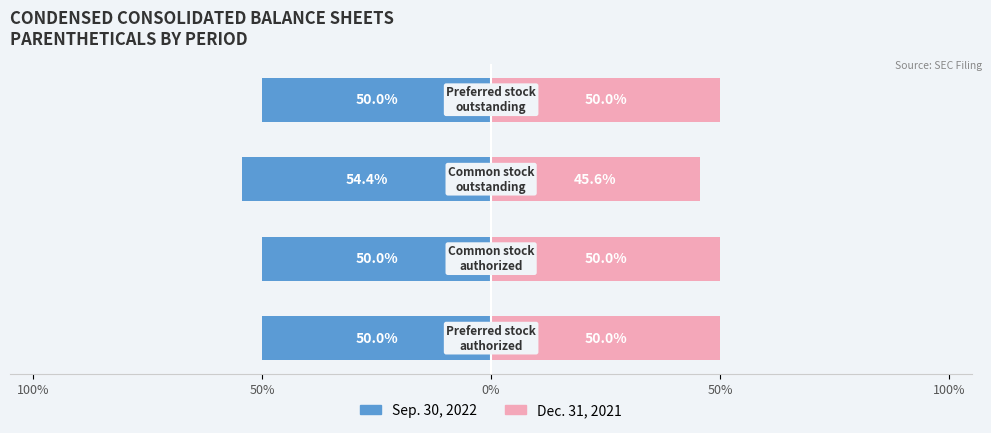

How many bars are there in total?

8